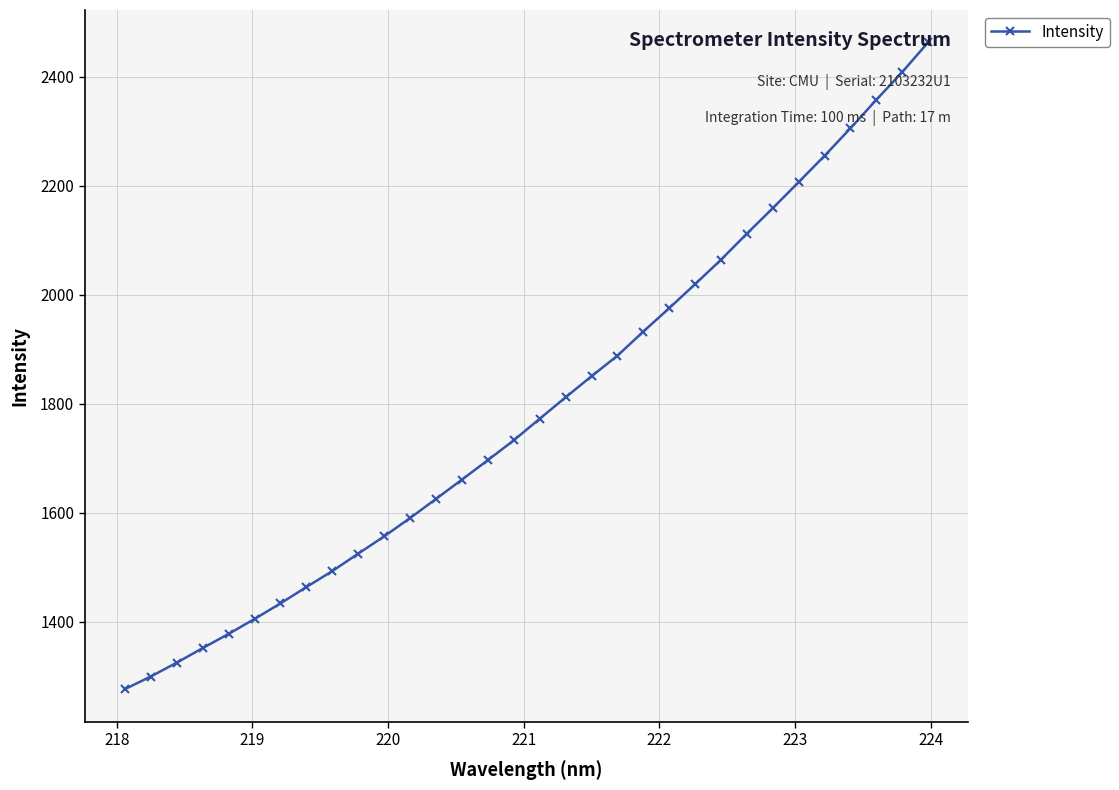

What is the value of the 22nd point from the left?

1975.7